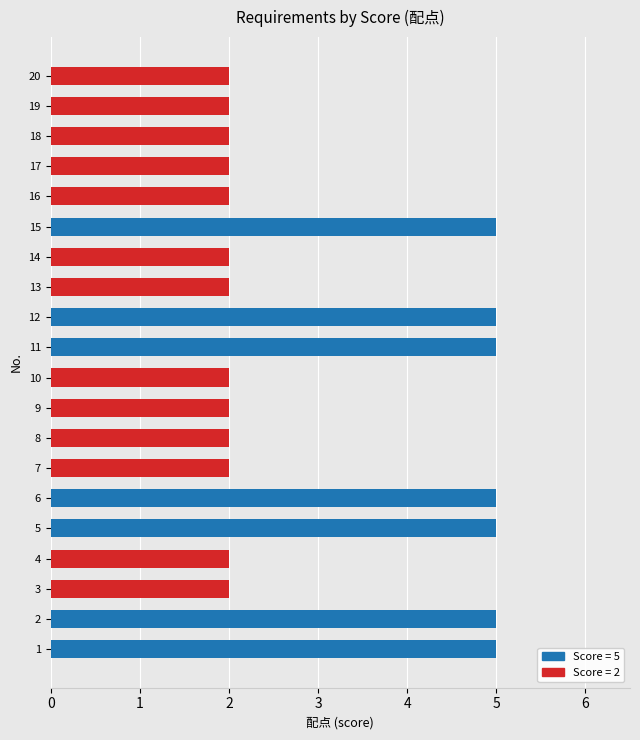

Approximately how many times larger is the value at 17 compared to 1?

0.4